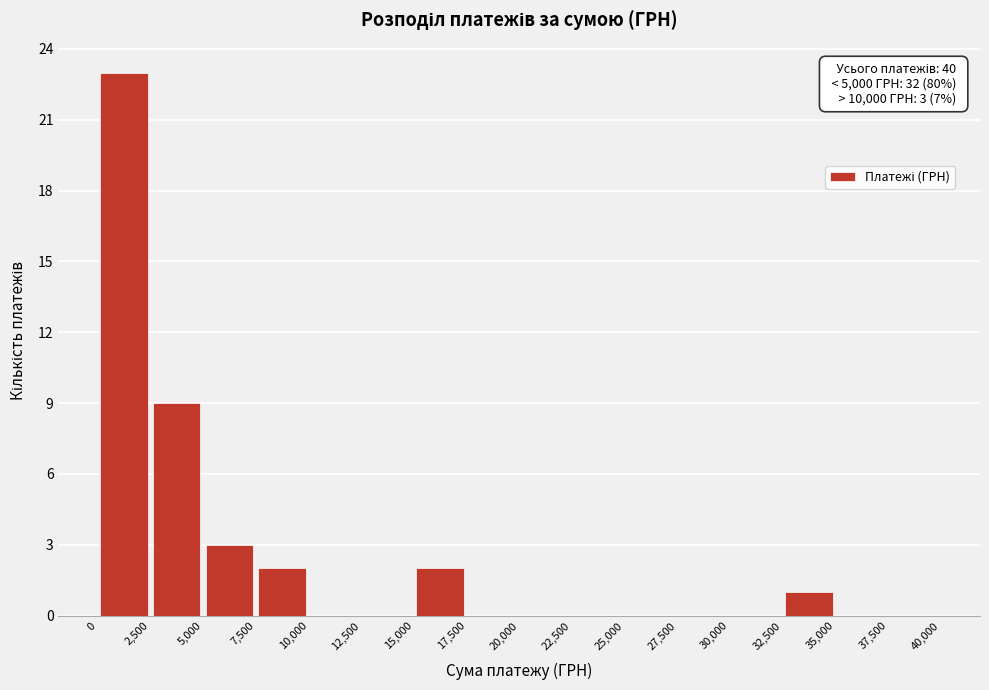

Which range on the x-axis has the tallest bar?

0 to 2,500